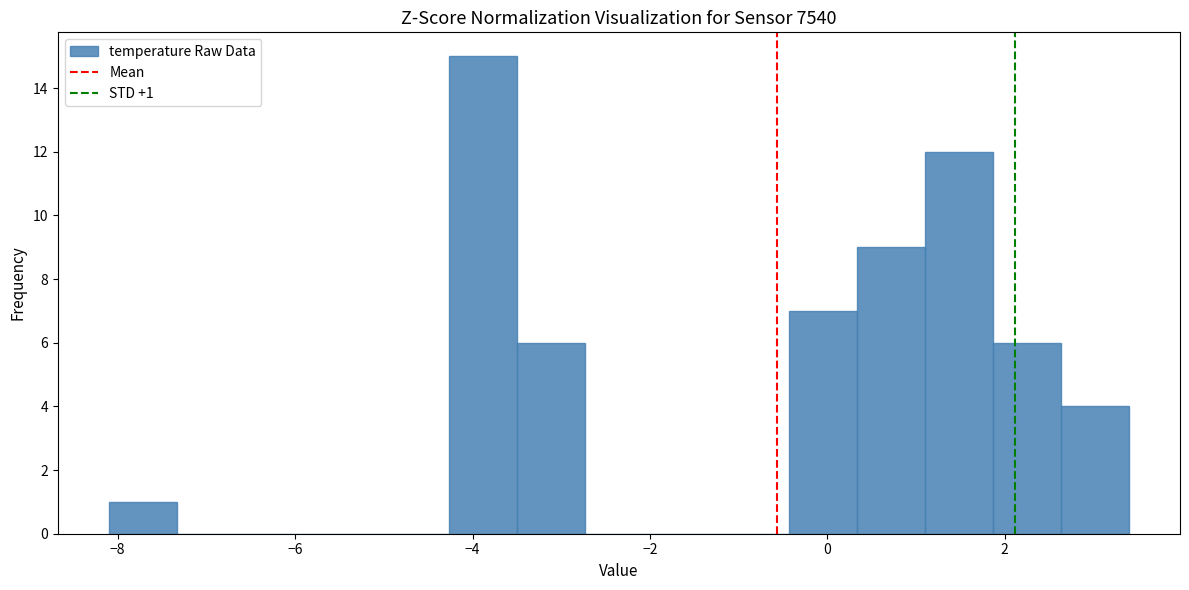

Read against the x-axis, roughly where is the centre of the tallest bar?

-3.8